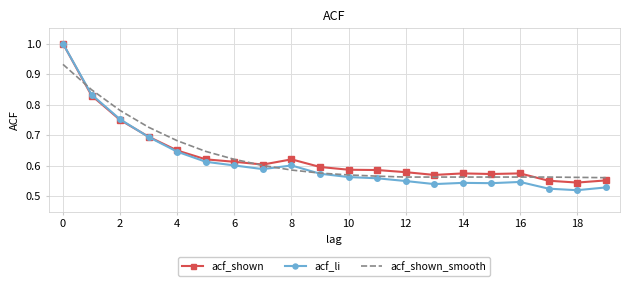

At how many categories does at least one series exceed 0?

20